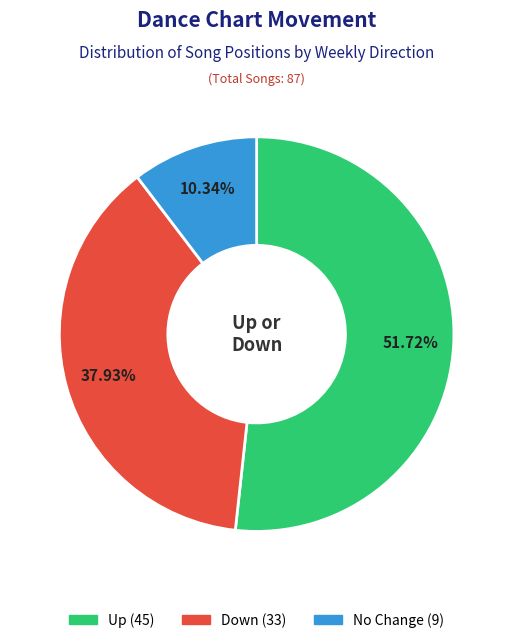

How many slices are in this pie chart?

3